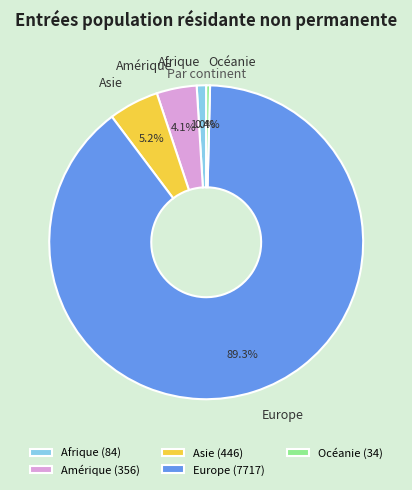

To the nearest percent, what is the difference between the Europe and Afrique slice percentages?

88%